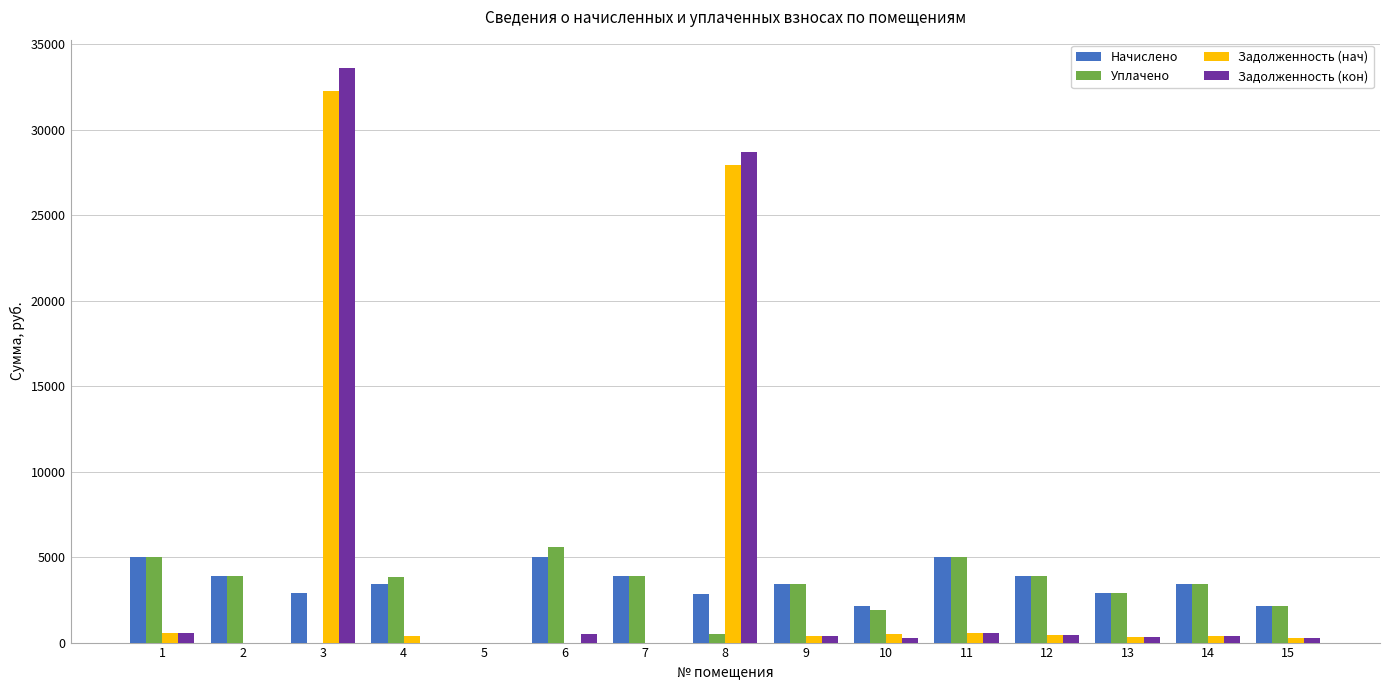

How many distinct data groups are displayed?

4